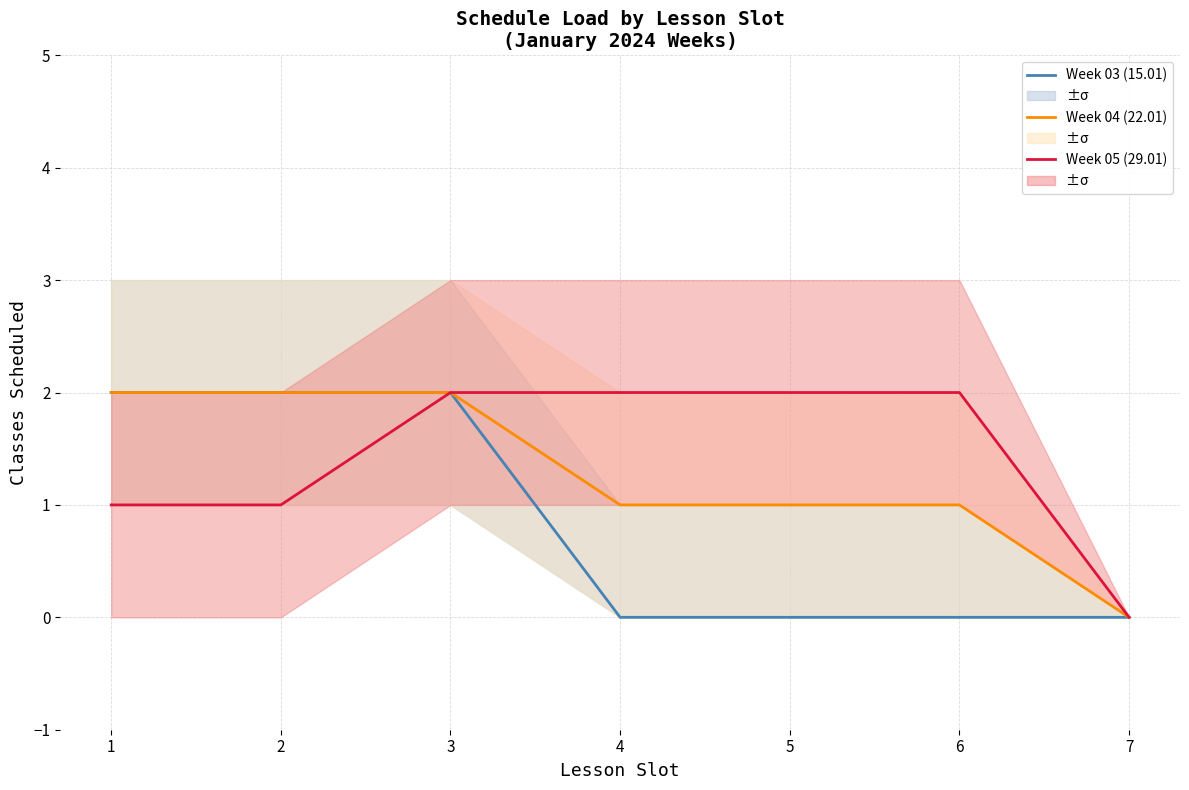

True or false: Week 05 (29.01) has more than 0 points higher than both neighbors.

False